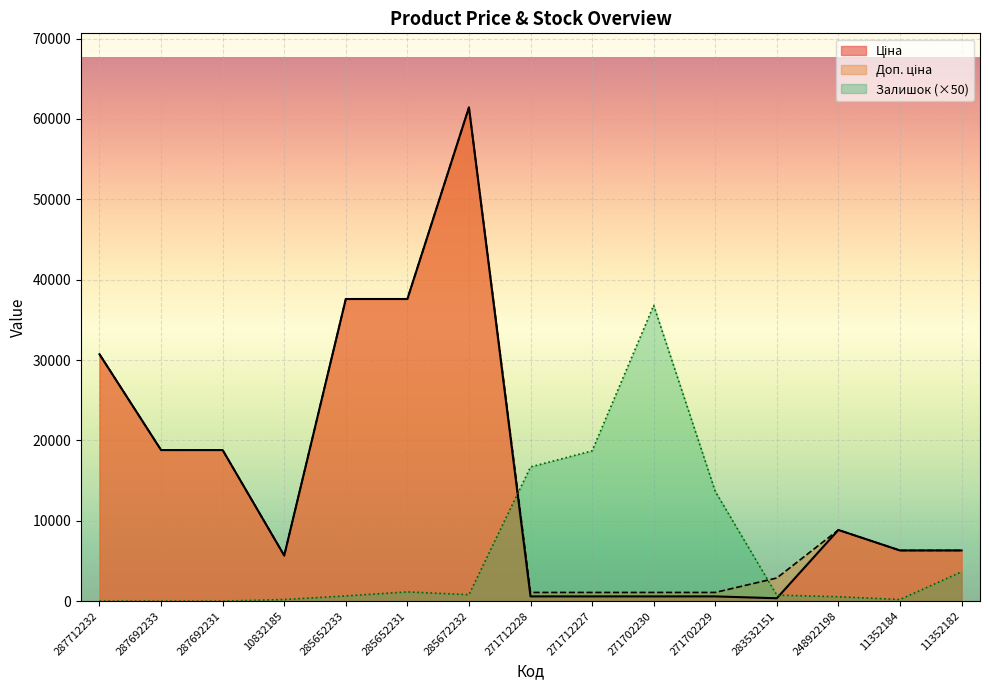

The Ціна series shows 4534.7 at 287692233. True or false?

False